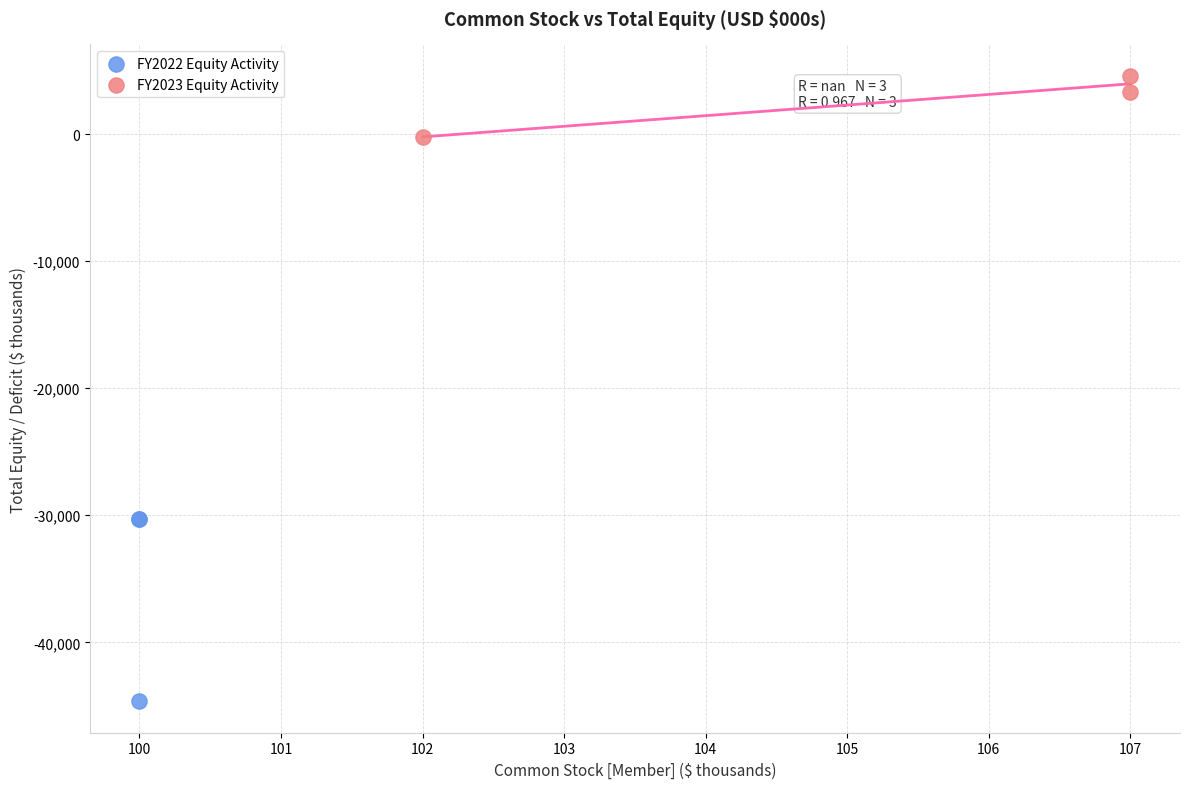

Which series contains the highest Y value?

FY2023 Equity Activity